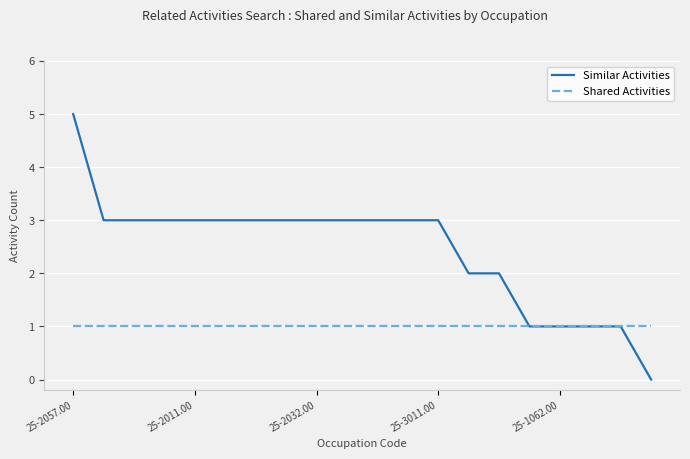

What is the greatest value displayed?

5